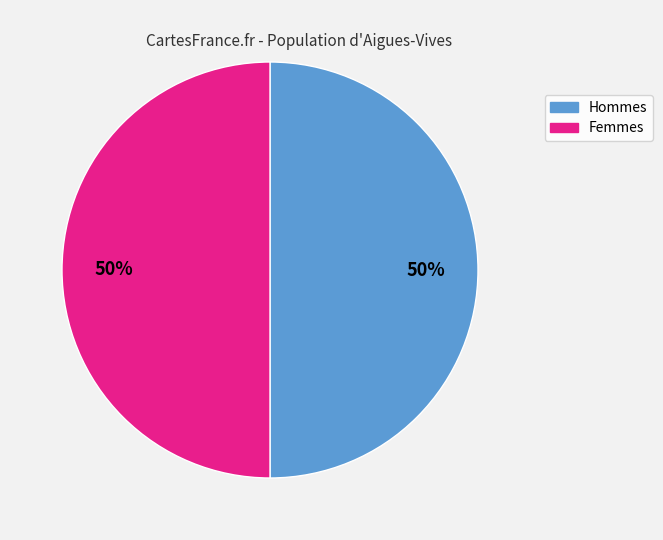

How many slices are in this pie chart?

2